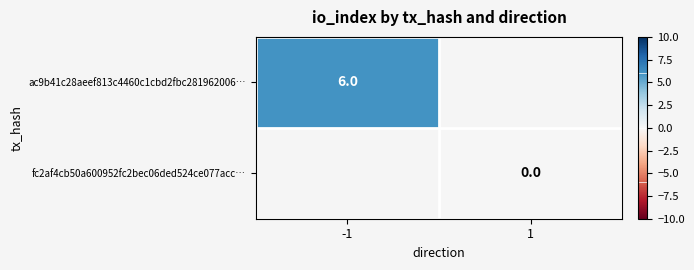

The value of ac9b41c28aeef813c4460c1cbd2fbc281962006… at -1 is 6. True or false?

True